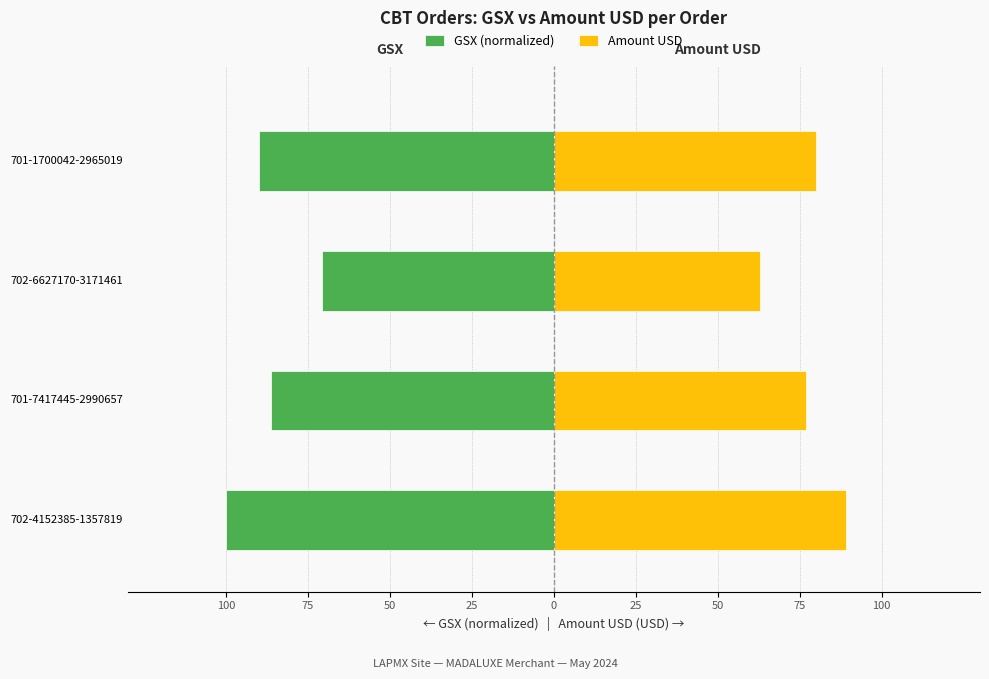

At 702-4152385-1357819, list the series in order from largest to smallest.

Amount USD, GSX (normalized)